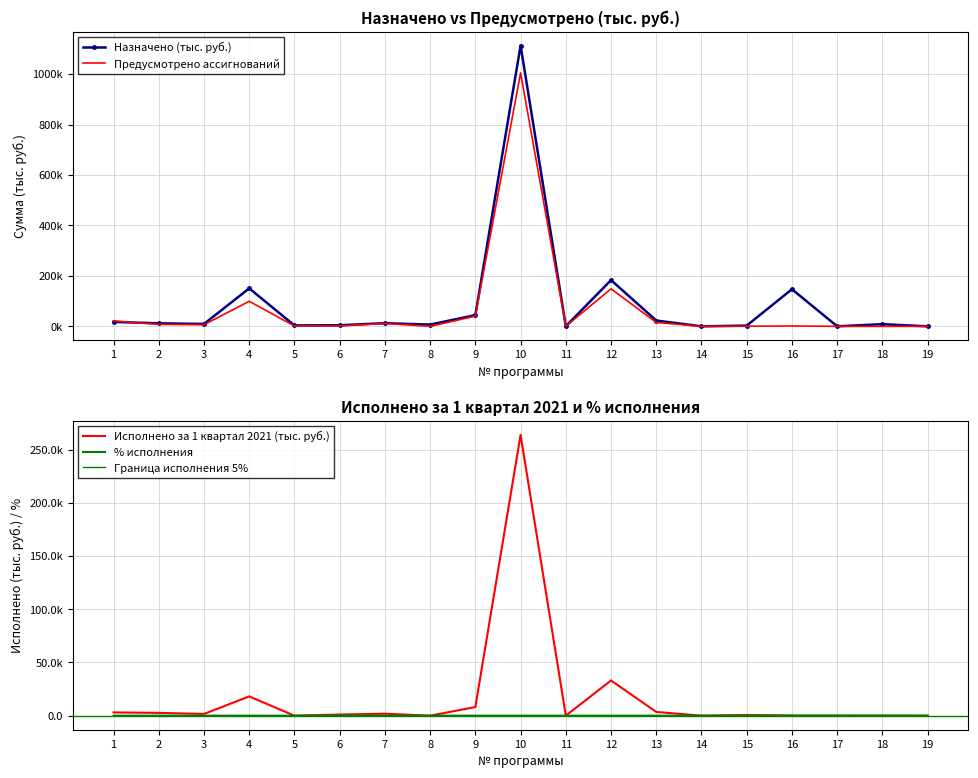

How many positive values does the % исполнения series have?

15